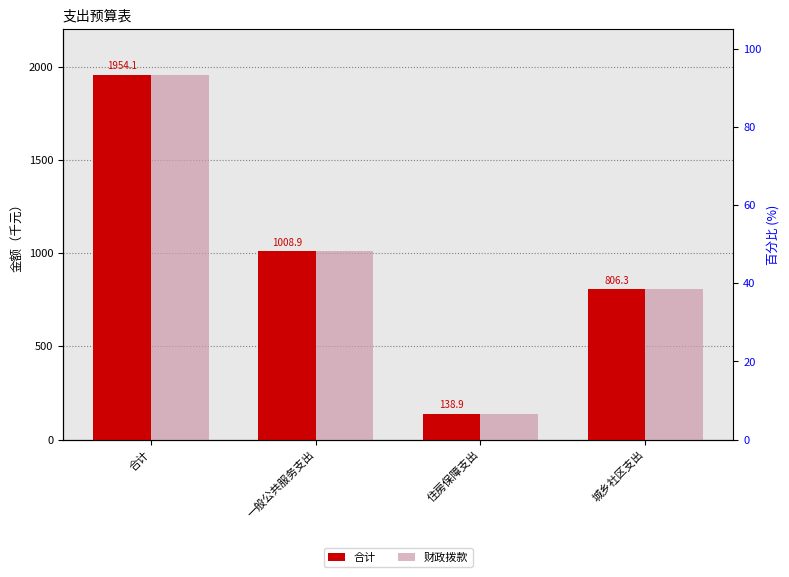

What are all the series names shown in the legend?

合计, 财政拨款